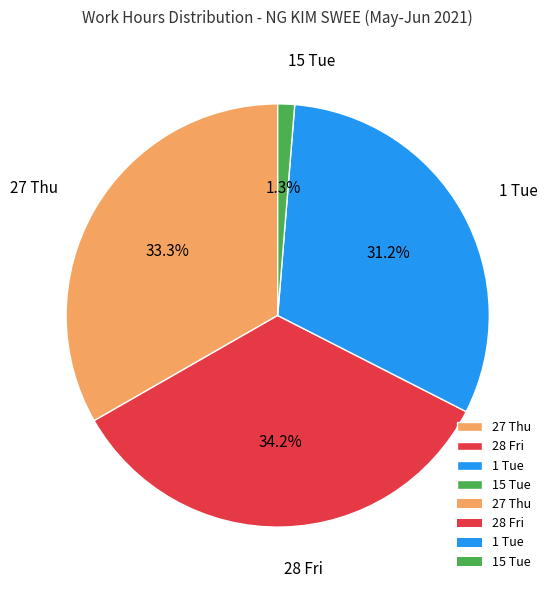

Between 28 Fri and 27 Thu, which is larger?

28 Fri